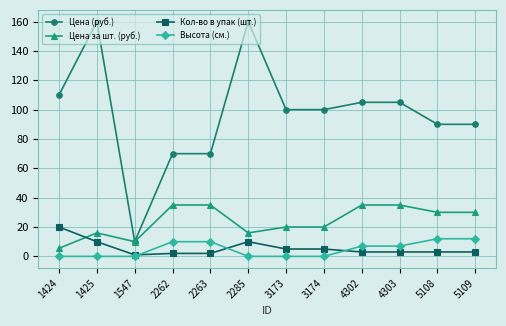

What are all the series names shown in the legend?

Цена (руб.), Цена за шт. (руб.), Кол-во в упак (шт.), Высота (см.)